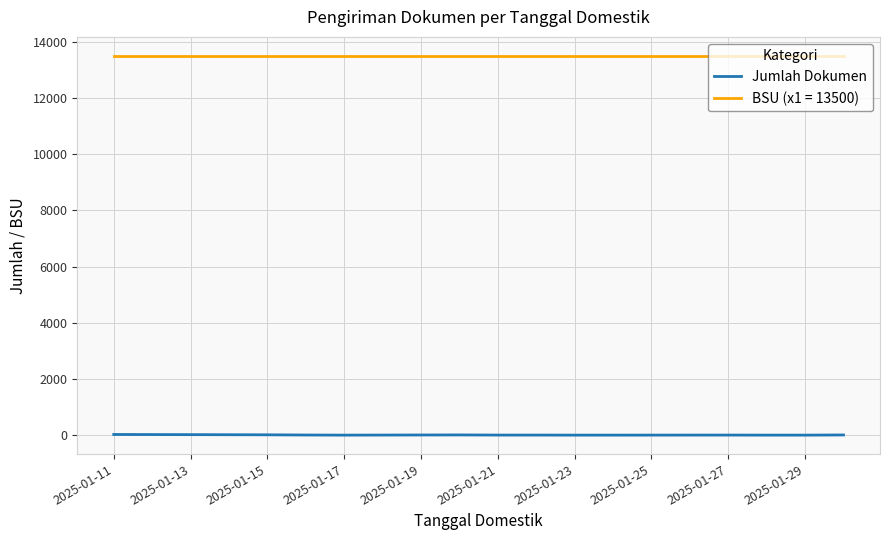

Which series has the largest total across all categories?

BSU (x1 = 13500)